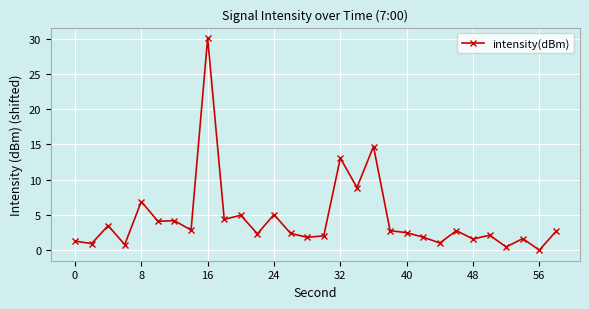

What is the maximum value shown in the chart?

30.1